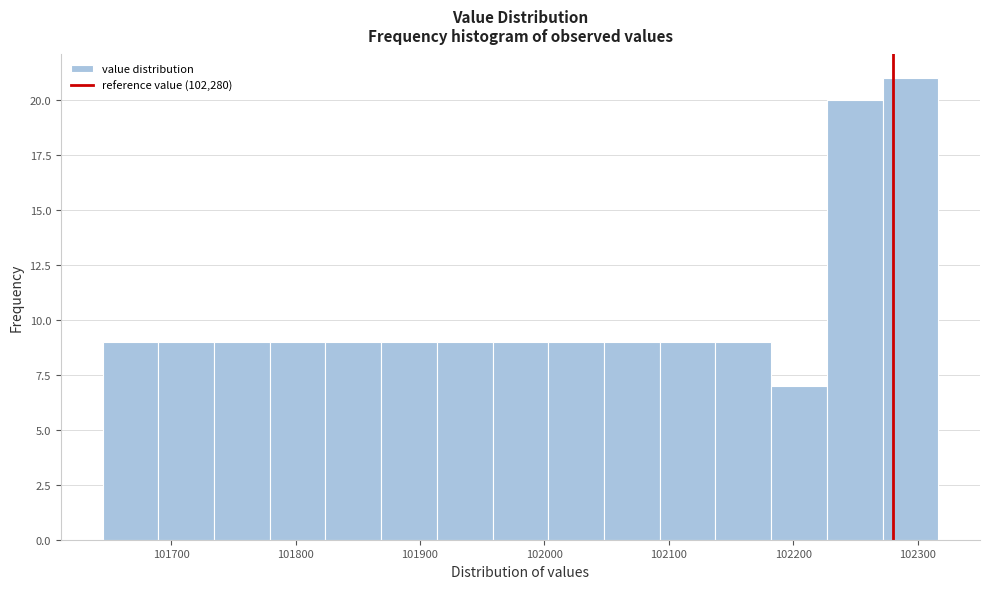

Over which range of the x-axis is the bar tallest?

102270 to 102320